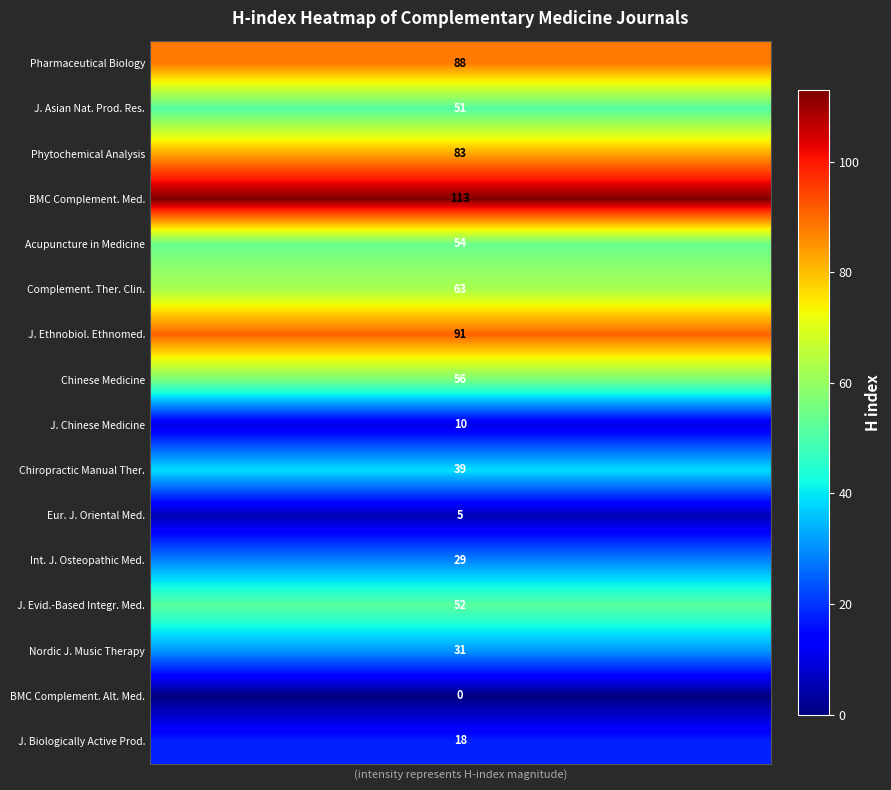

At how many categories does at least one series exceed 57?

8